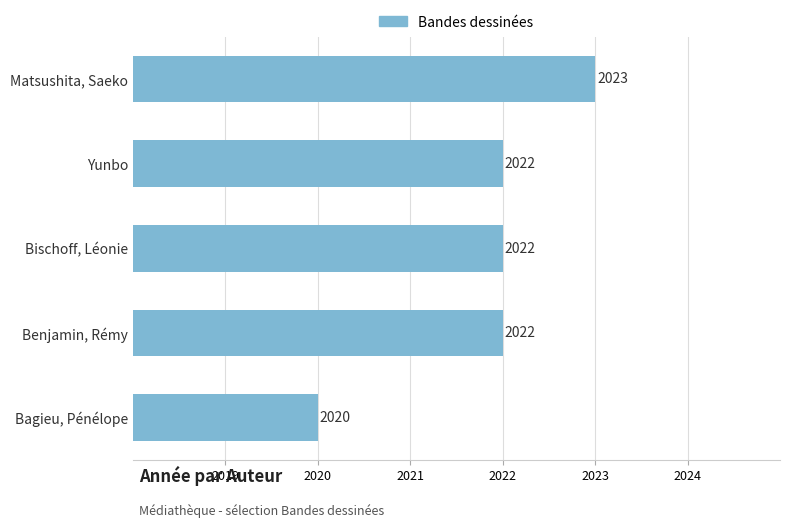

Reading top to bottom, transcribe all the data shown in this chart.

2023	2022	2022	2022	2020